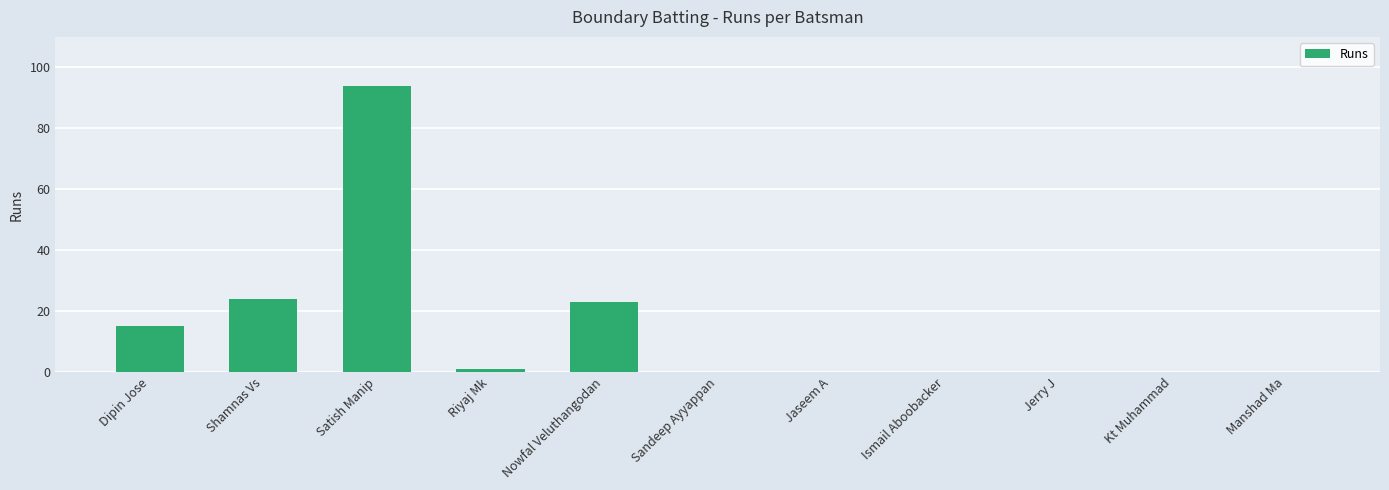

Reading left to right, transcribe all the data shown in this chart.

15	24	94	1	23	0	0	0	0	0	0